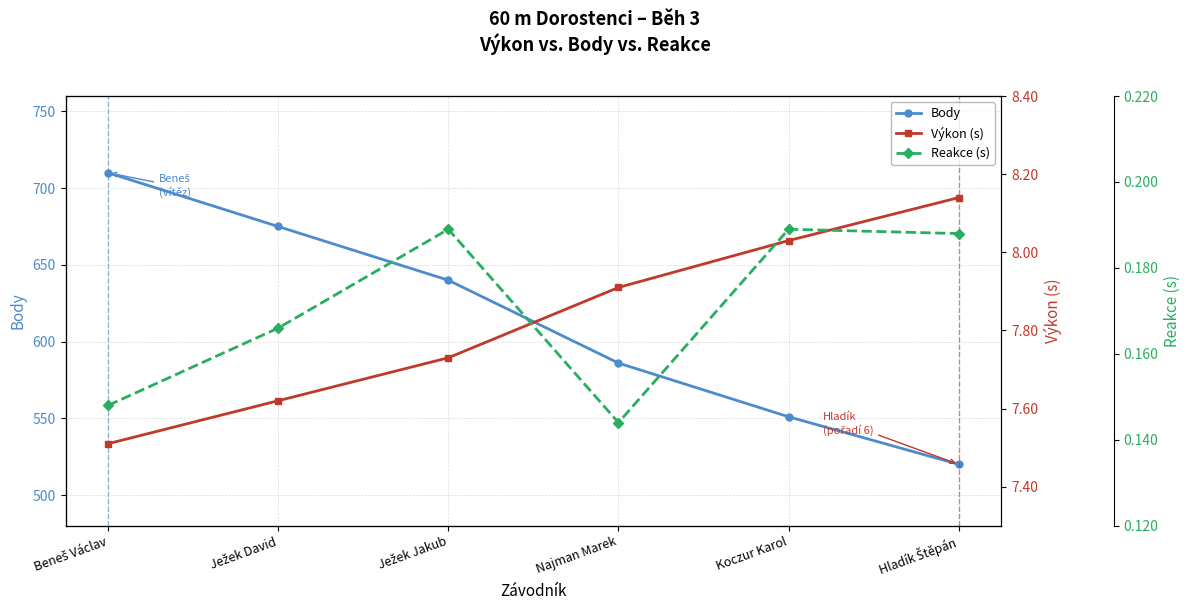

True or false: Reakce (s) and Body cross at least once.

False